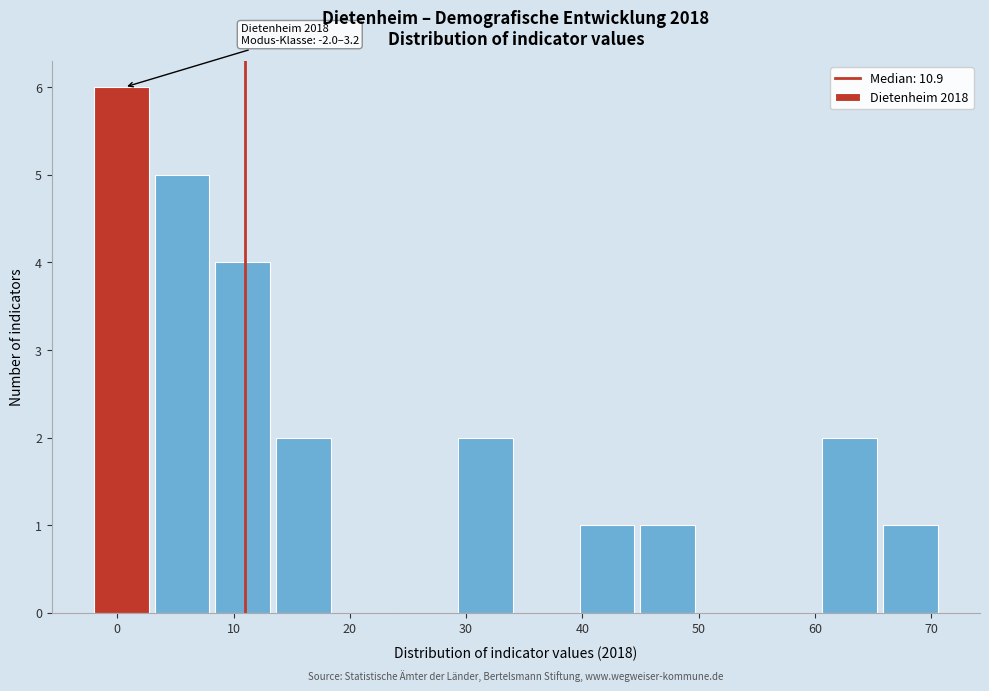

Over which range of the x-axis is the bar tallest?

-2 to 3